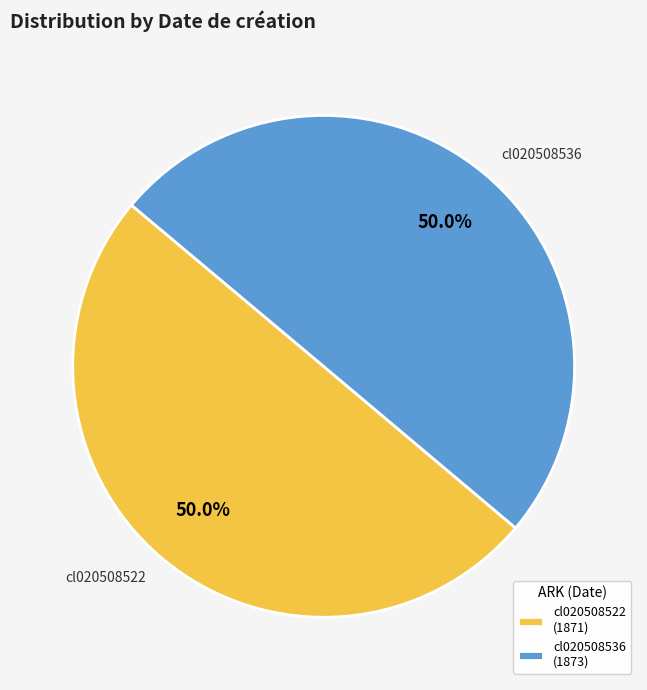

True or false: cl020508522 accounts for 57% of the total.

False